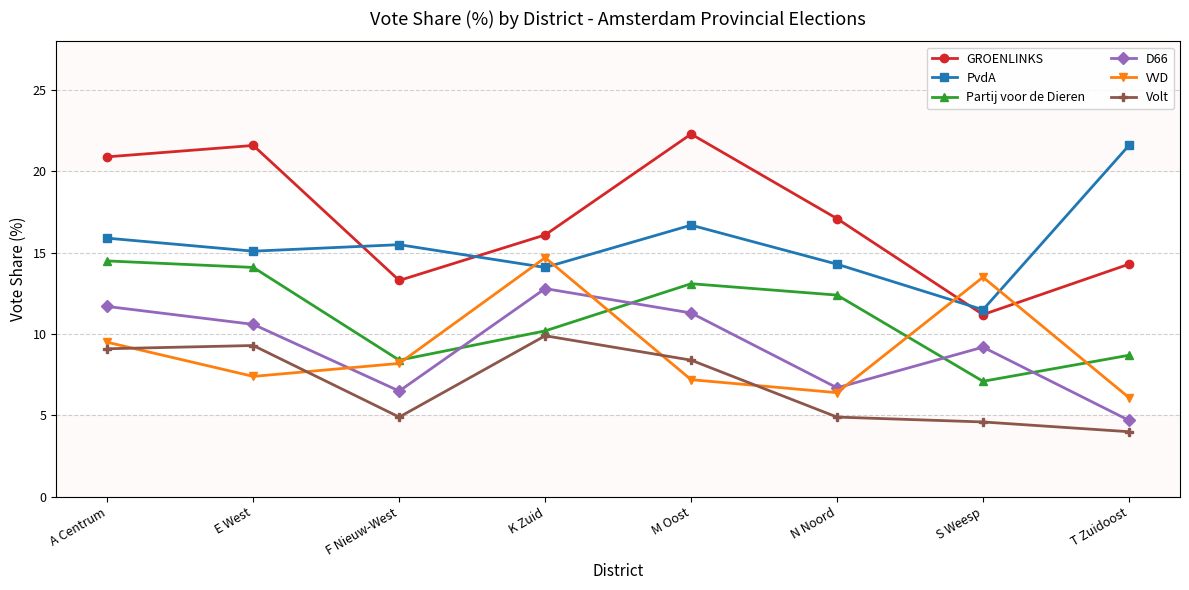

After their last crossing, which series has the higher values: VVD or D66?

VVD